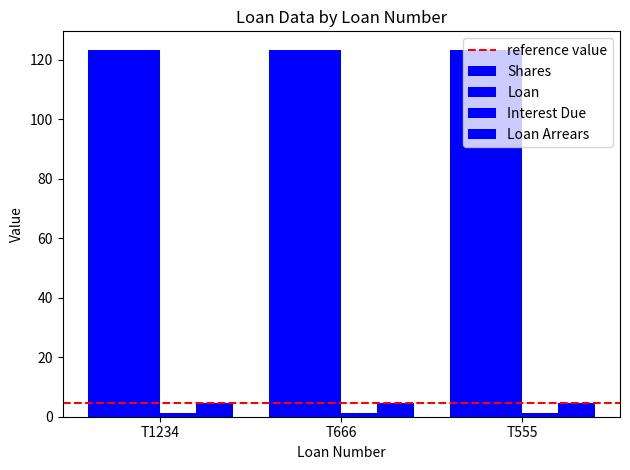

Read the Loan value at T1234.

123.3